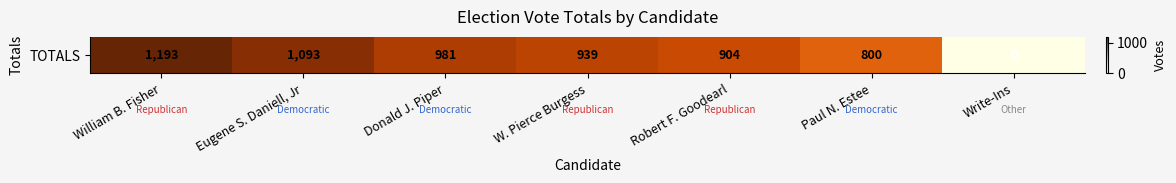

Reading left to right, transcribe all the data shown in this chart.

William B. Fisher=1193	Eugene S. Daniell, Jr=1093	Donald J. Piper=981	W. Pierce Burgess=939	Robert F. Goodearl=904	Paul N. Estee=800	Write-Ins=0